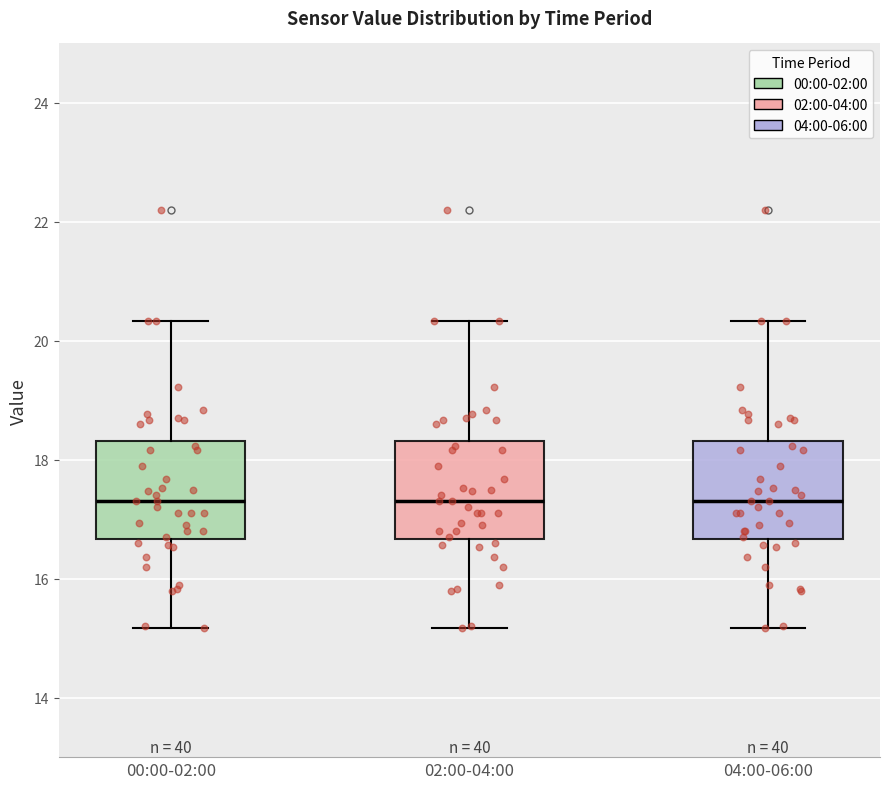

Where does the lower whisker of the box for 04:00-06:00 end on the y-axis? The values are not printed on the chart, so give them approximately, as read against the axis.

15.2